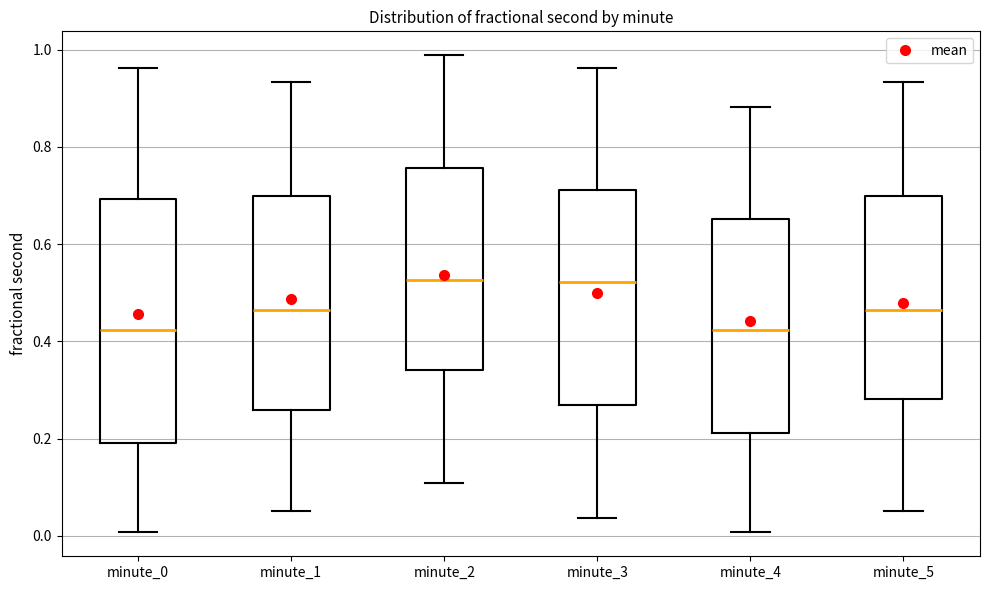

Reading left to right, transcribe this box plot: for each box, give where its median line is, the range the box spans, and where its two whiskers end, as read against the y-axis. The values are not printed on the chart, so give them approximately, as read against the axis.

minute_0: median 0.42, box 0.20 to 0.70, whiskers 0.00 to 0.96
minute_1: median 0.46, box 0.26 to 0.70, whiskers 0.06 to 0.94
minute_2: median 0.52, box 0.34 to 0.76, whiskers 0.10 to 0.98
minute_3: median 0.52, box 0.26 to 0.72, whiskers 0.04 to 0.96
minute_4: median 0.42, box 0.22 to 0.66, whiskers 0.00 to 0.88
minute_5: median 0.46, box 0.28 to 0.70, whiskers 0.06 to 0.94